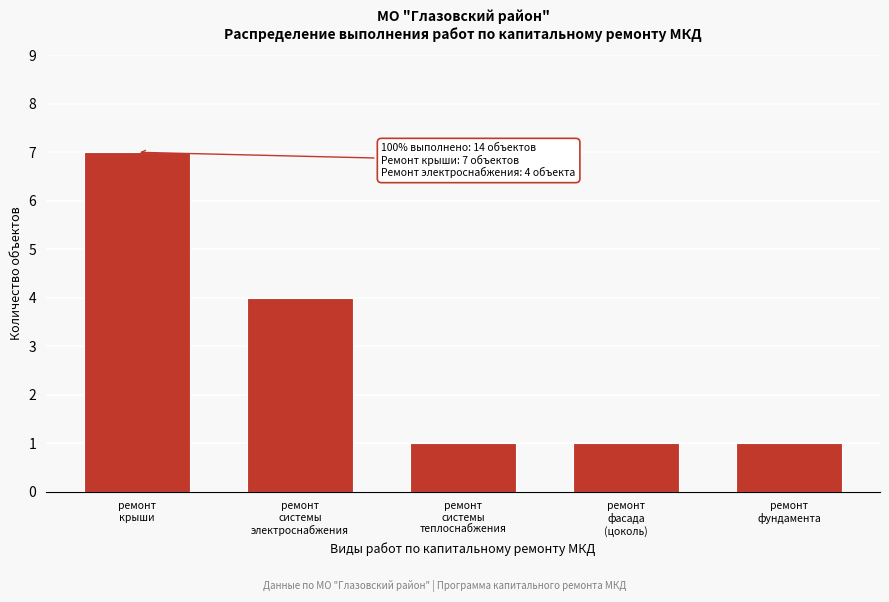

Reading left to right, transcribe all the data shown in this chart.

7	4	1	1	1